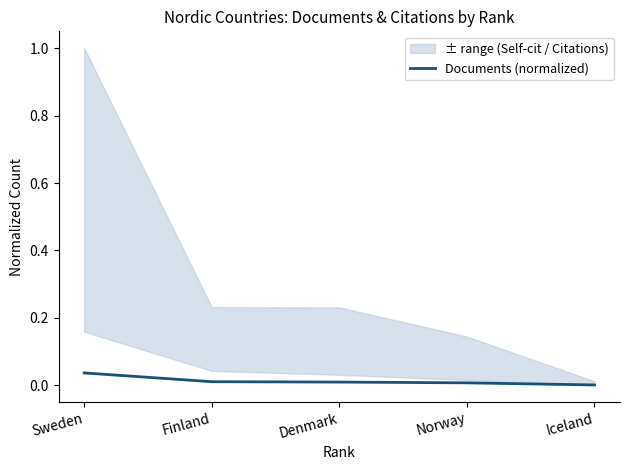

Does the chart have visible grid lines?

No